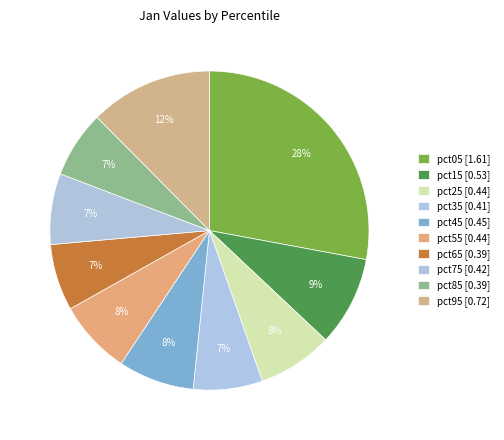

What percentage do pct65 and pct55 together represent?

14.3%